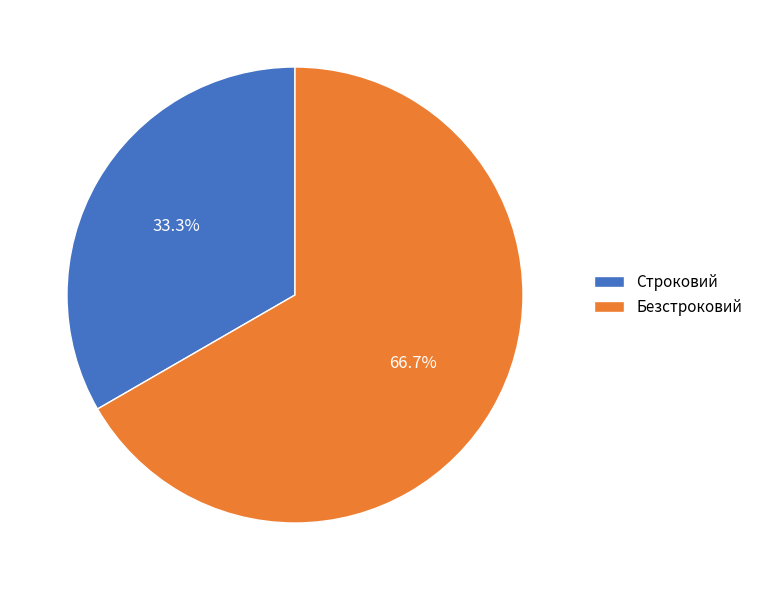

Which category has the biggest portion of the pie?

Безстроковий